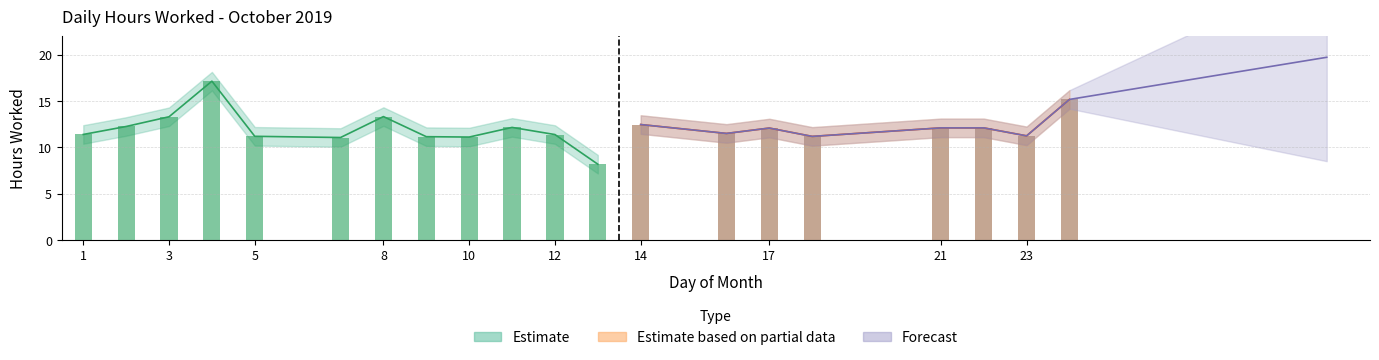

At which label does Upper Band reach its peak?

4